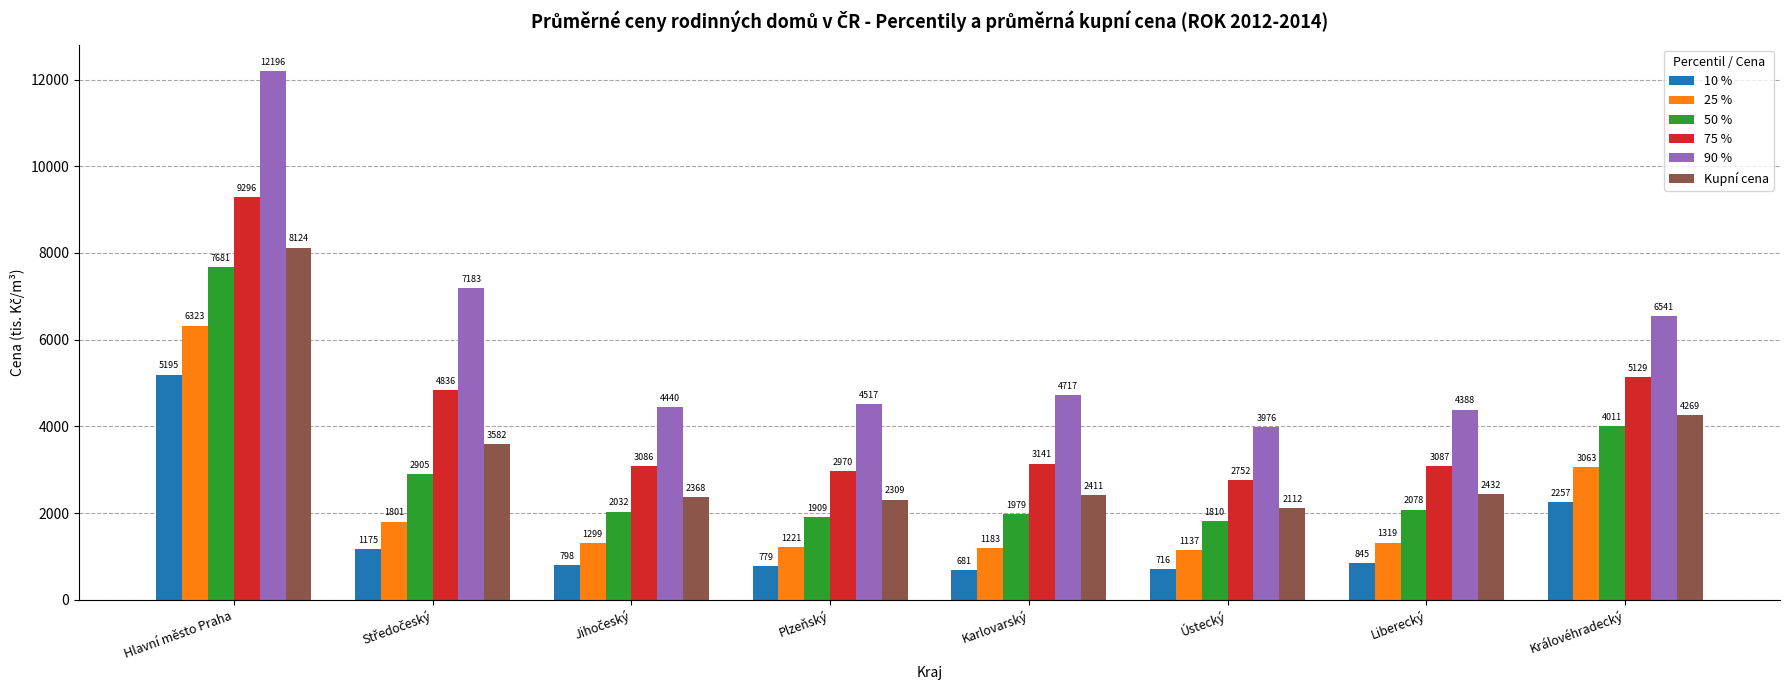

At which category is the sum across all series the highest?

Hlavní město Praha